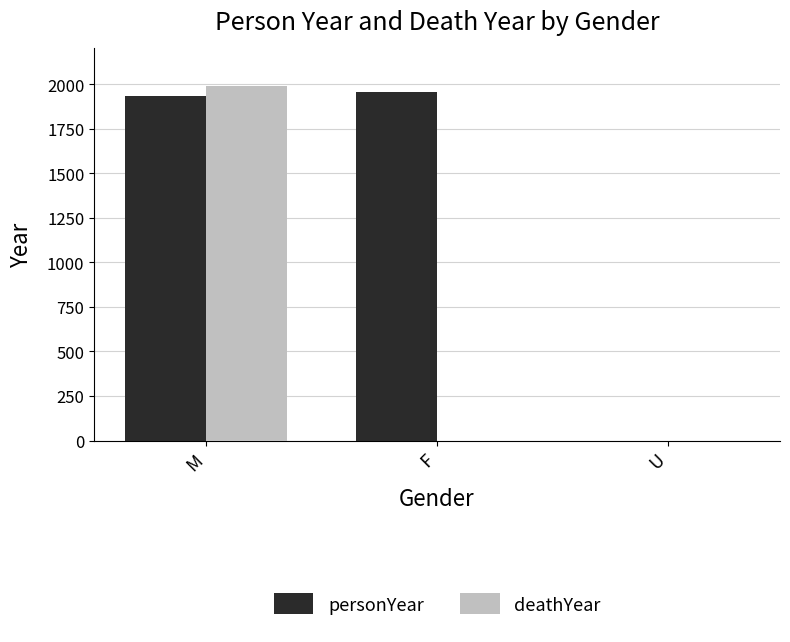

Reading left to right, transcribe all the data shown in this chart.

personYear: 1936	1953	0
deathYear: 1992	0	0